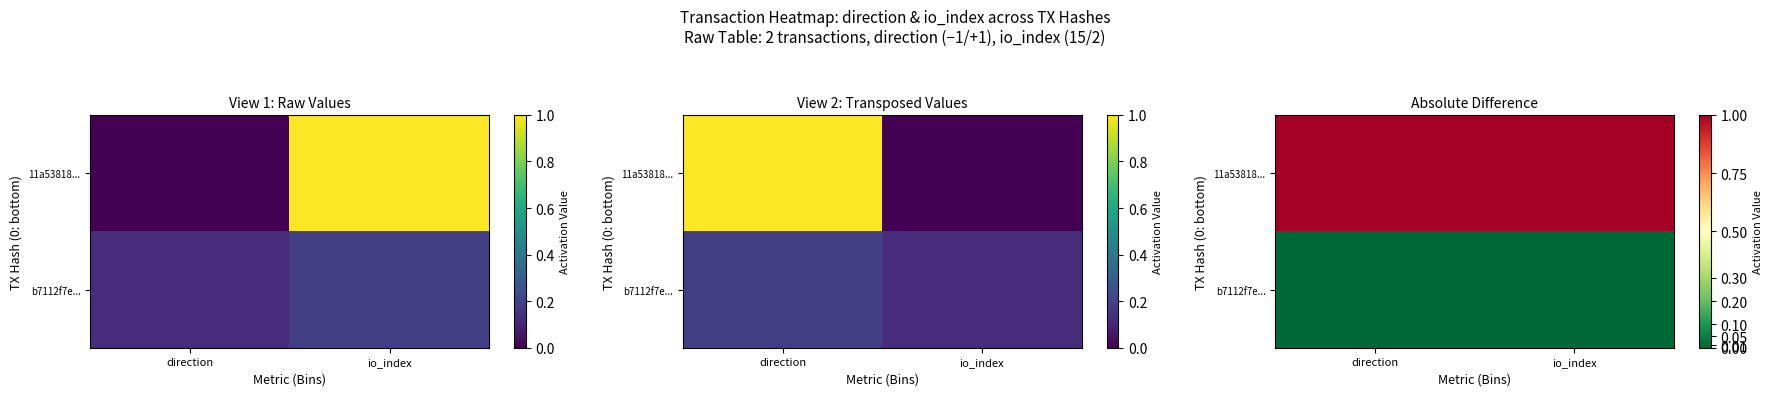

What is the maximum value shown in the chart?

1